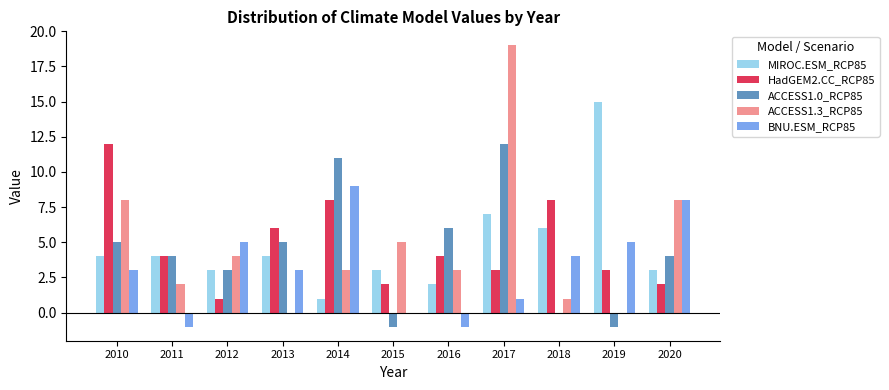

Count the number of data series in this chart.

5